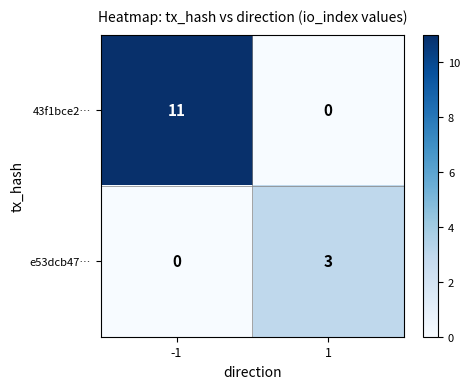

List the series in order of their peak value, highest first.

43f1bce2…, e53dcb47…